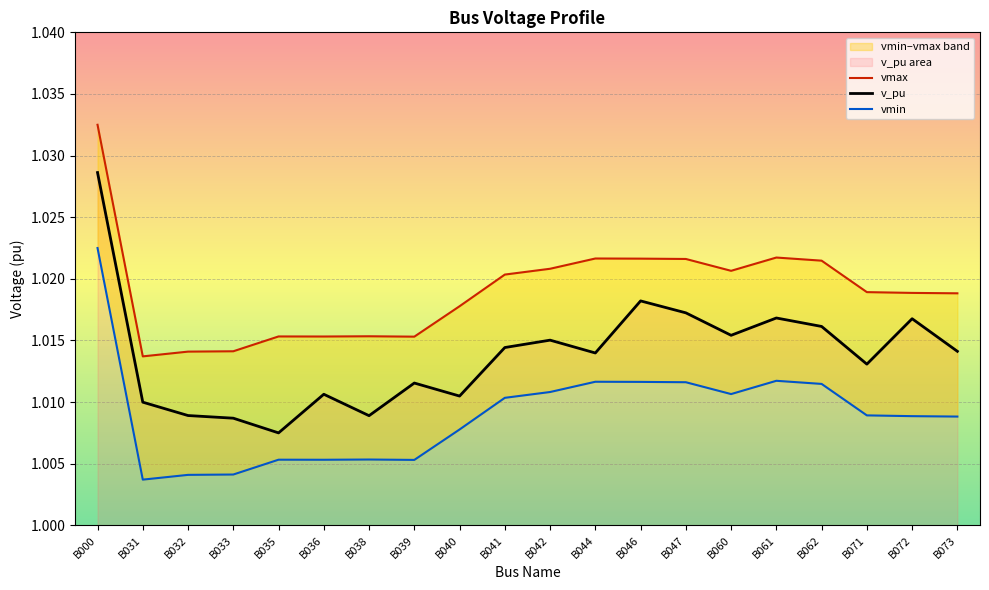

Is the value of vmin at B061 greater than the value of v_pu at B073?

Yes